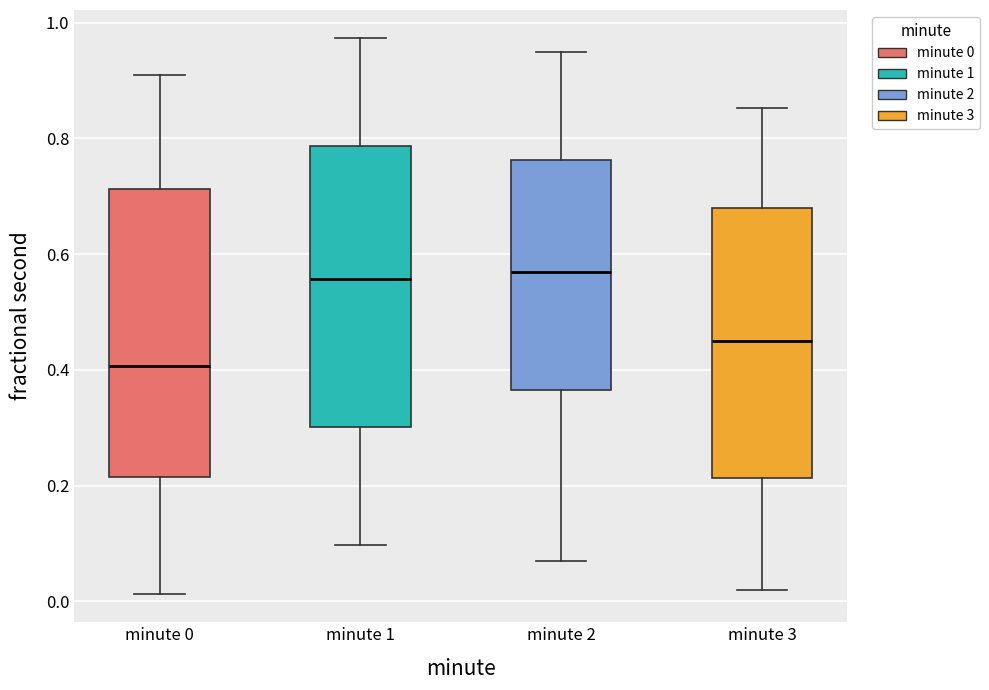

Reading left to right, transcribe this box plot: for each box, give where its median line is, the range the box spans, and where its two whiskers end, as read against the y-axis. The values are not printed on the chart, so give them approximately, as read against the axis.

minute 0: median 0.40, box 0.22 to 0.72, whiskers 0.02 to 0.92
minute 1: median 0.56, box 0.30 to 0.78, whiskers 0.10 to 0.98
minute 2: median 0.56, box 0.36 to 0.76, whiskers 0.06 to 0.94
minute 3: median 0.44, box 0.22 to 0.68, whiskers 0.02 to 0.86